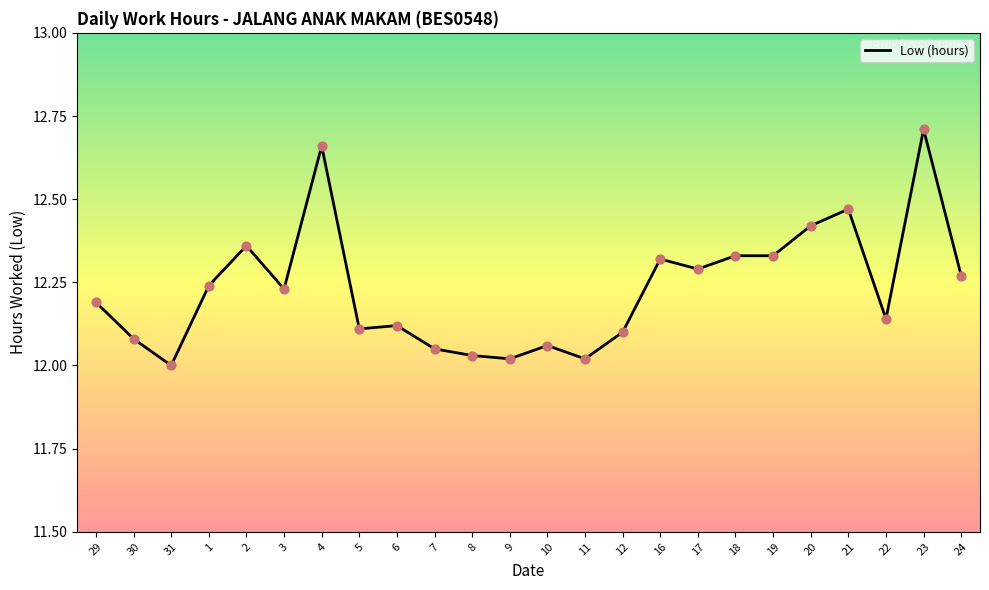

What is the ratio of the value at 10 to the value at 1?

1.0